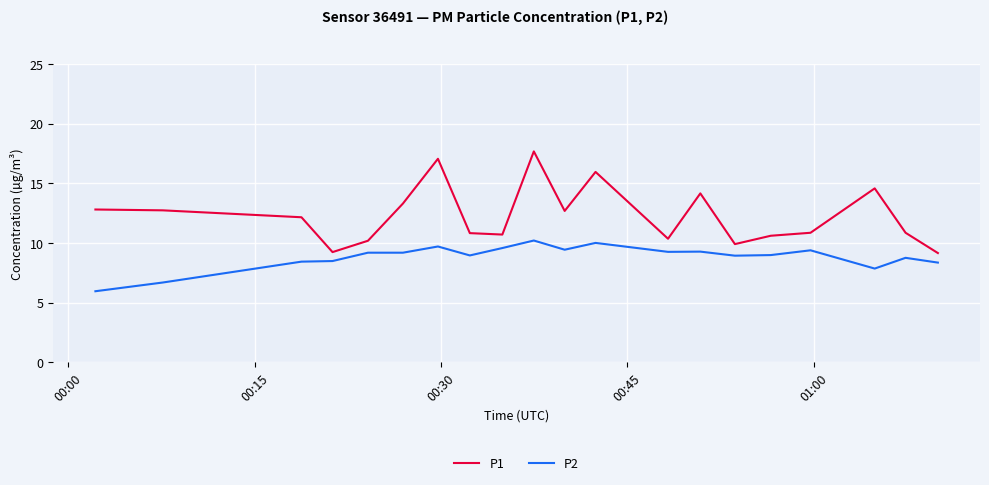

What is the greatest value displayed?

17.7